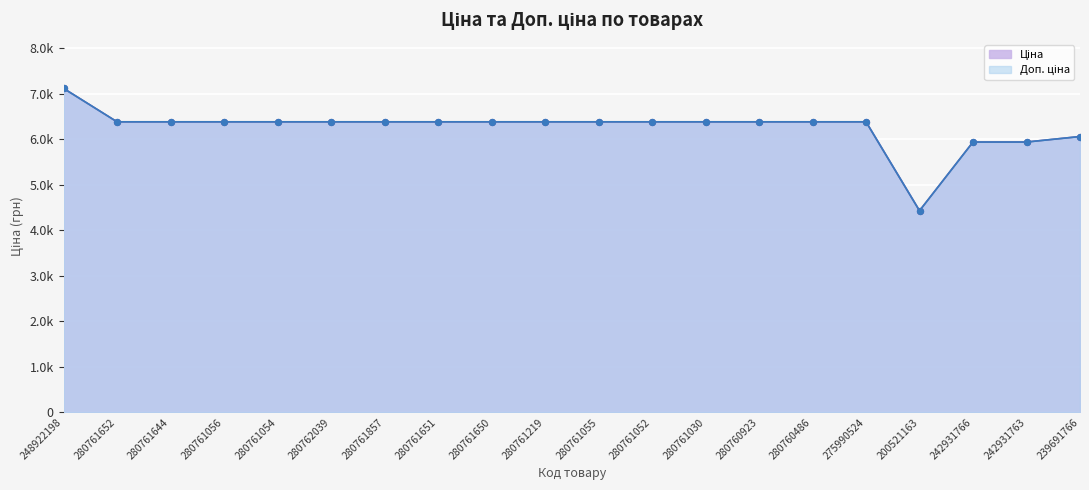

What are all the series names shown in the legend?

Ціна, Доп. ціна